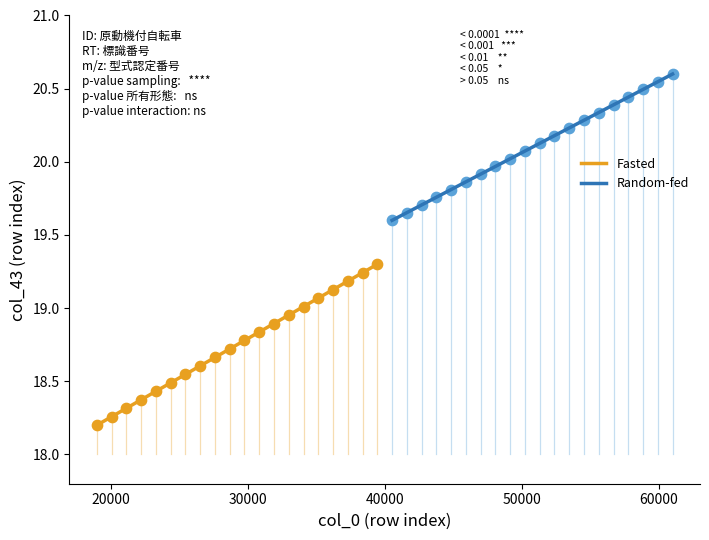

Which series reaches the minimum Y coordinate?

Fasted